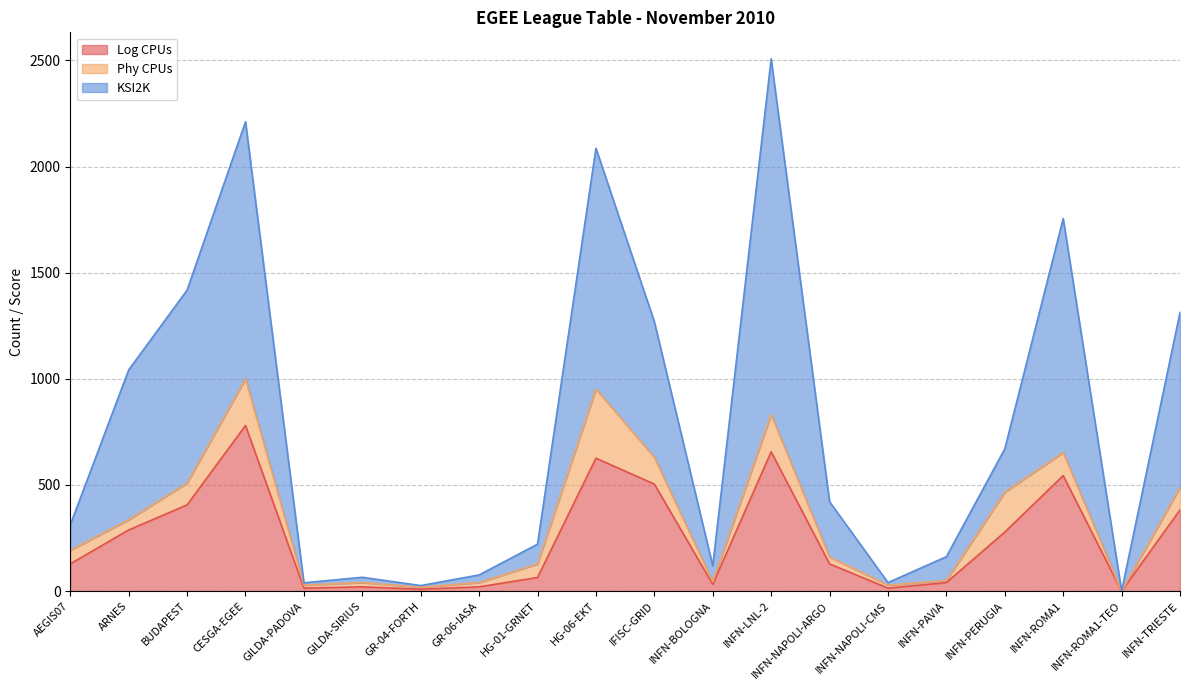

The KSI2K series shows 1105 at INFN-LNL-2. True or false?

False